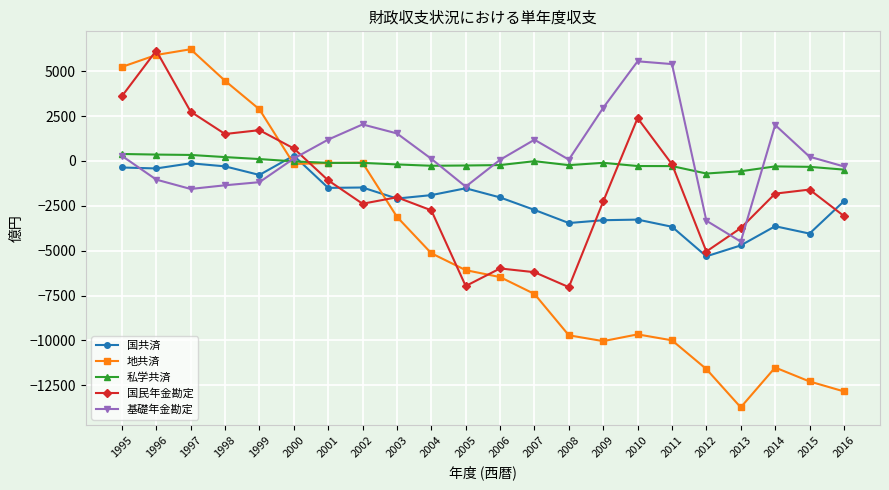

What is the highest value of the 基礎年金勘定 series?

5553